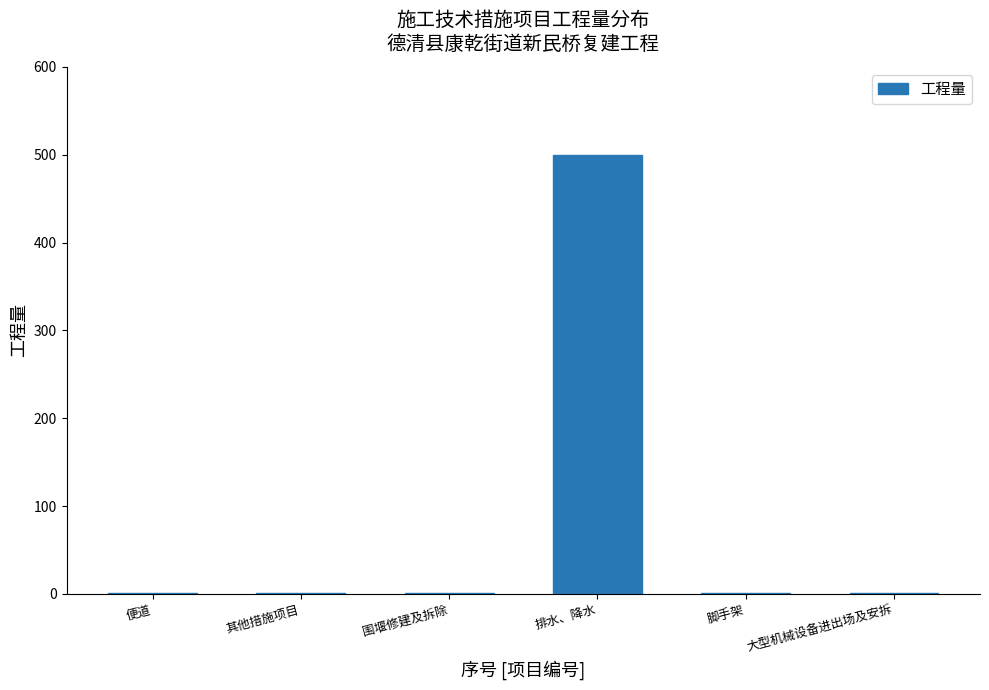

Reading left to right, transcribe all the data shown in this chart.

便道=1	其他措施项目=1	围堰修建及拆除=1	排水、降水=500	脚手架=1	大型机械设备进出场及安拆=1